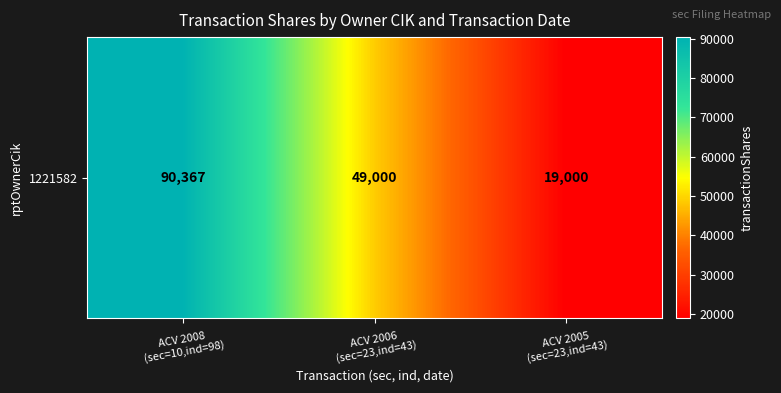

What value does the data have at ACV 2006
(sec=23,ind=43), to the nearest 50?

49000